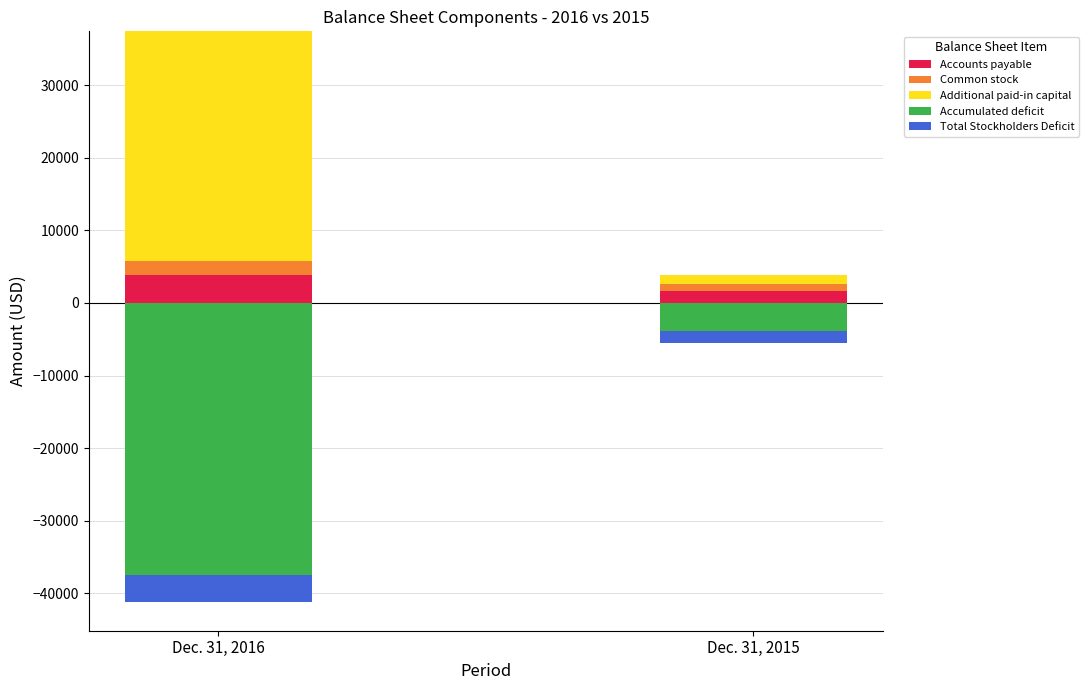

Are the bars horizontal?

No